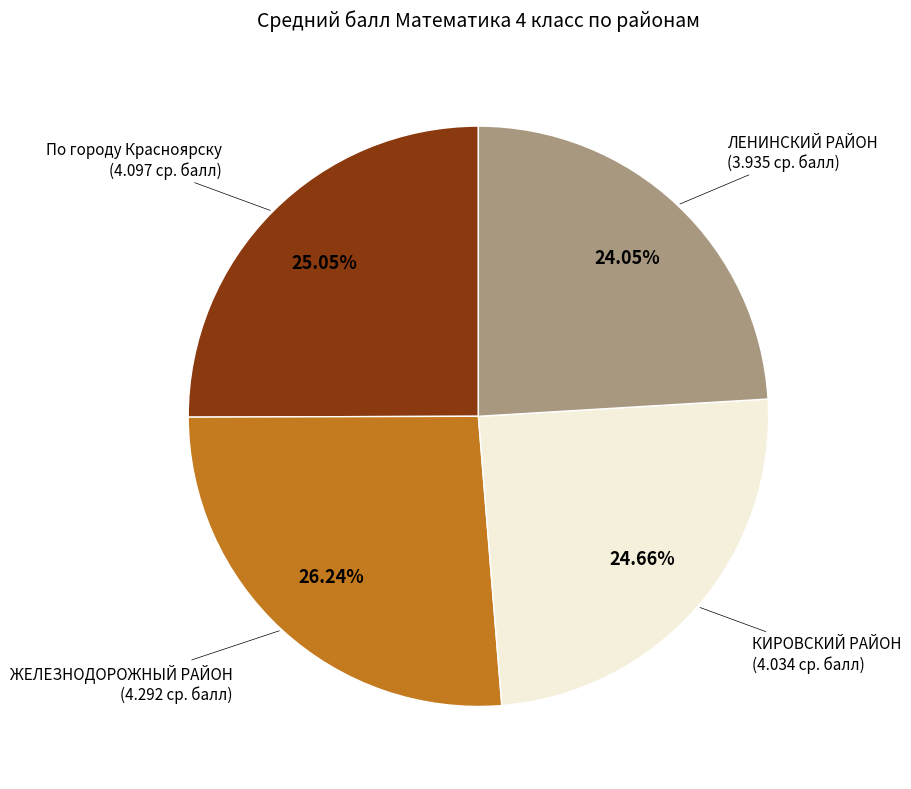

To the nearest percent, what is the difference between the ЛЕНИНСКИЙ РАЙОН and По городу Красноярску slice percentages?

1%